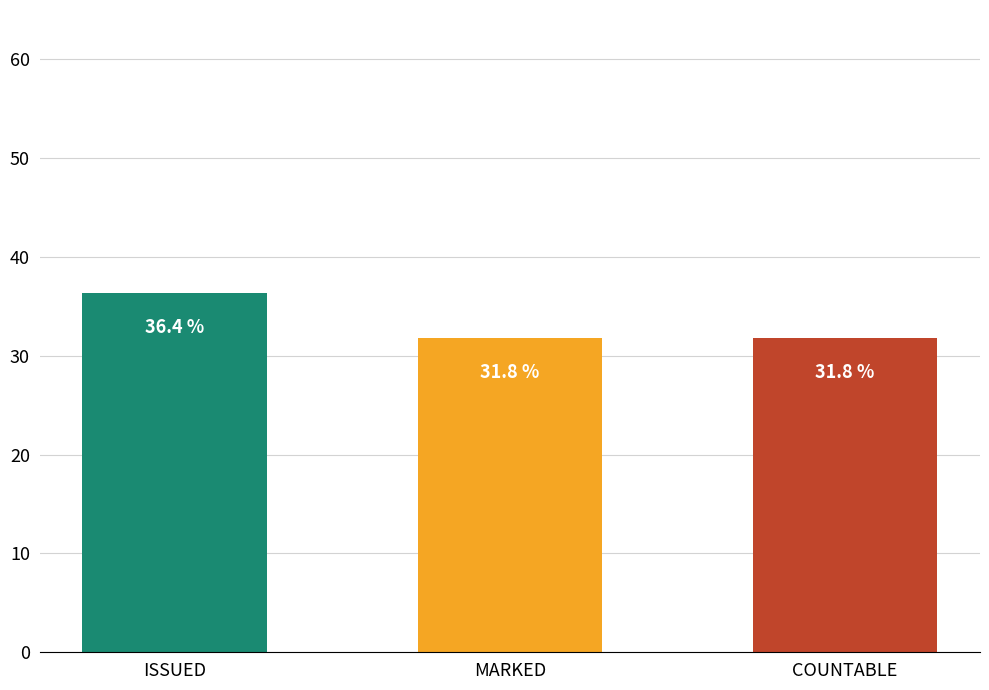

Read the value at COUNTABLE.

31.8